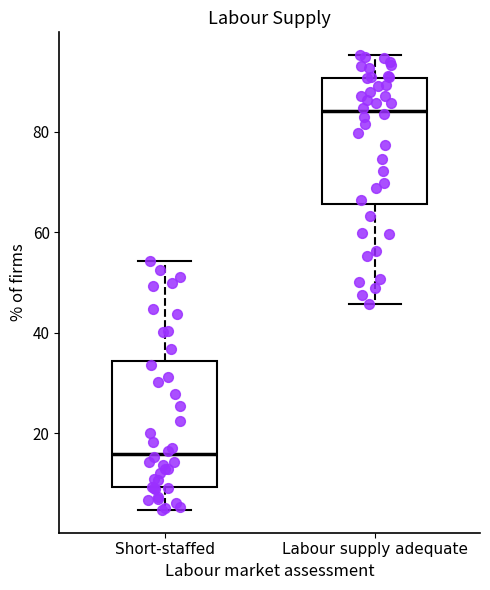

Which box has the highest median line?

Labour supply adequate